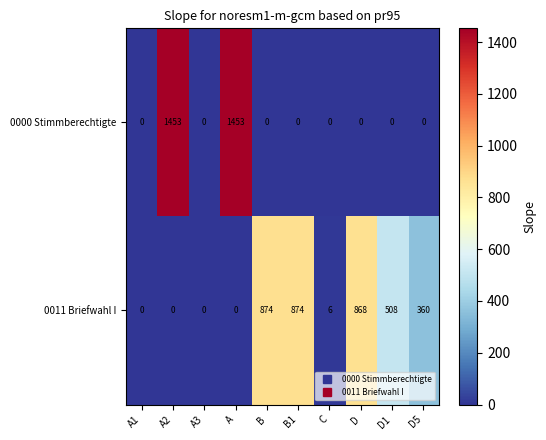

Is it true that 0000 Stimmberechtigte equals 1453 at A2?

True